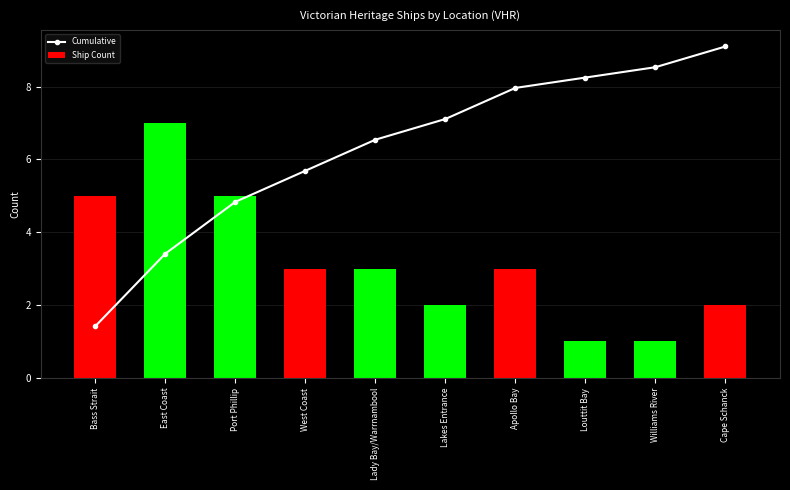

Which category has the highest value across all series?

Cape Schanck